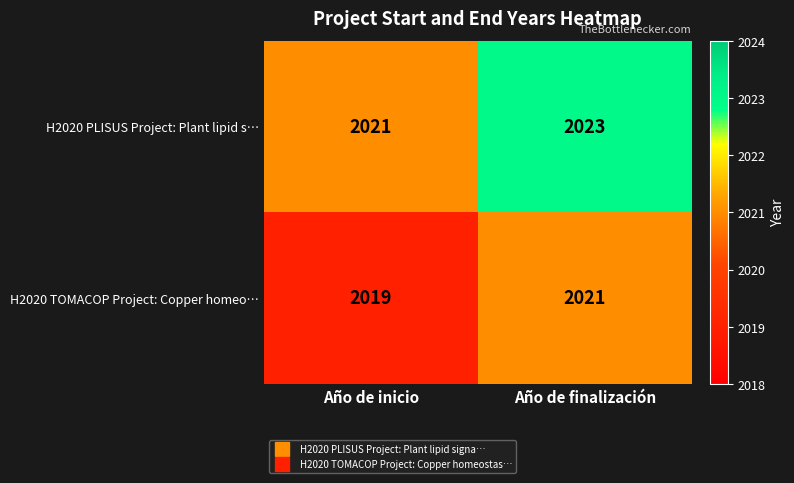

Read the H2020 PLISUS Project: Plant lipid s… value at Año de inicio.

2021